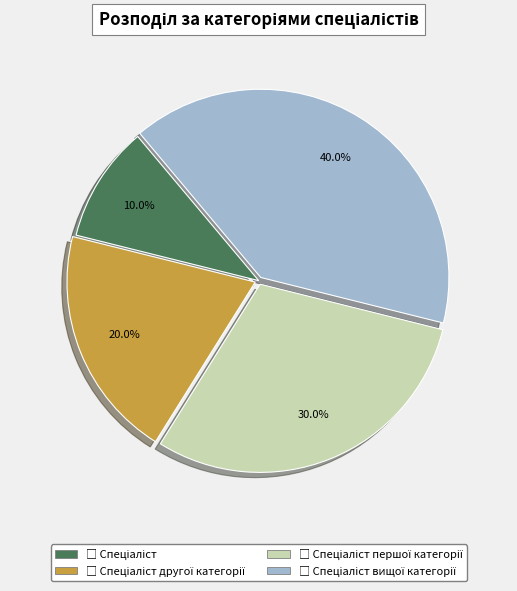

Is there a majority slice in this chart?

No